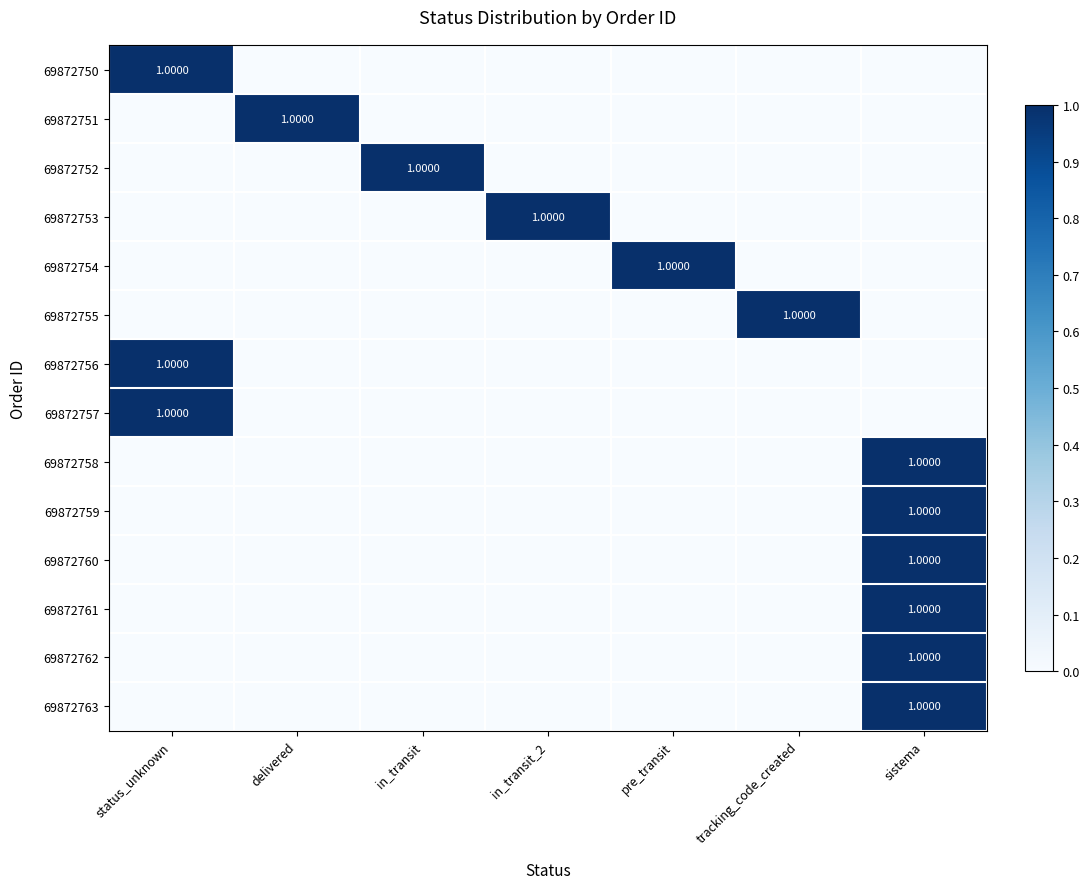

How many values in the 69872761 series exceed 0?

1